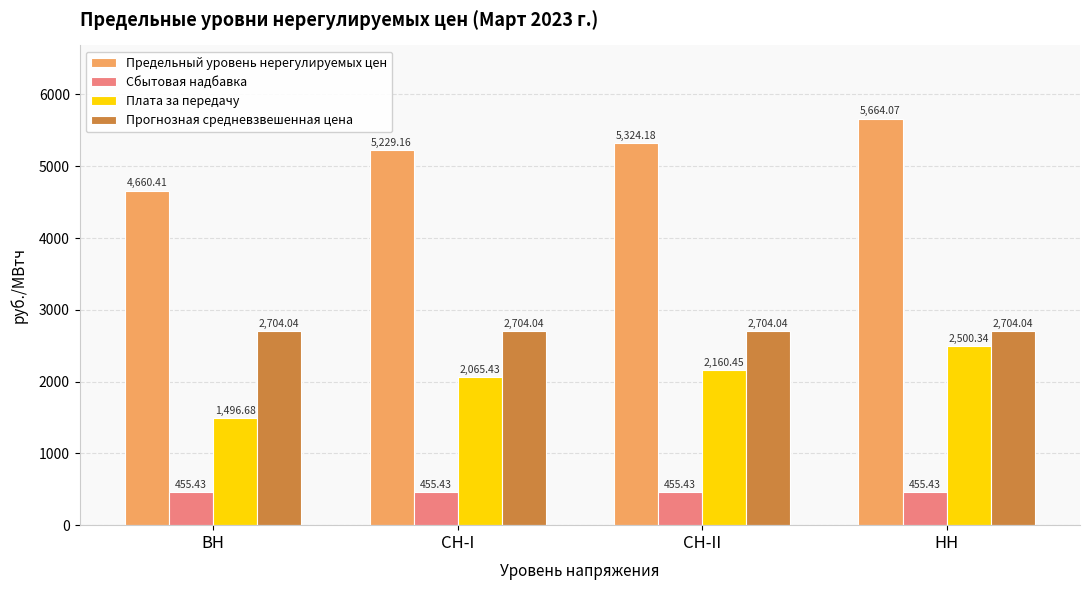

What is the sum of all Сбытовая надбавка values?

1821.7